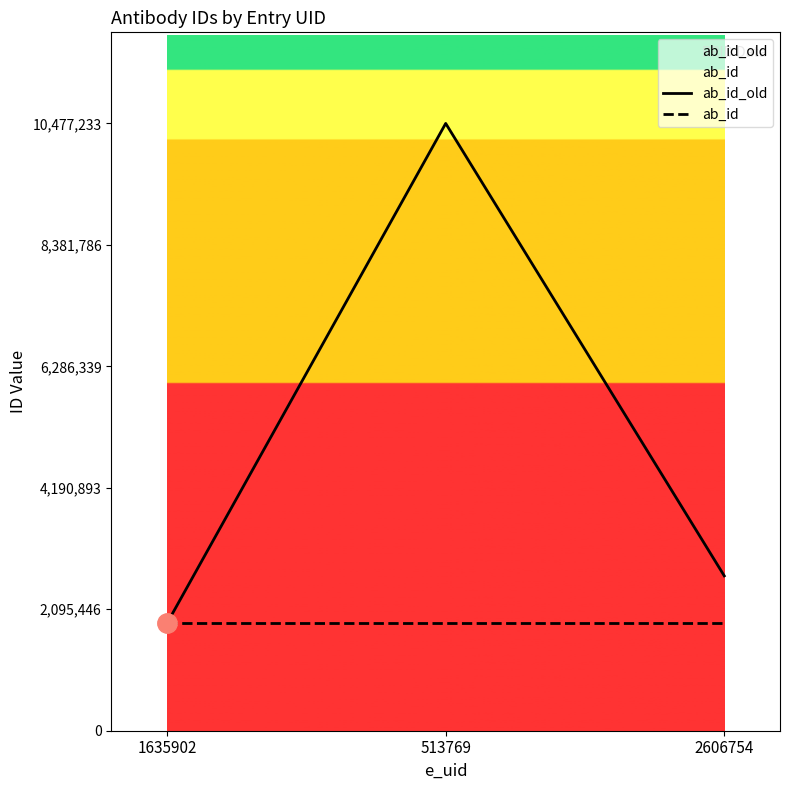

Reading right to left, list all the values displayed in this chart.

ab_id_old: 2671298	10477233	1856125
ab_id: 1856125	1856125	1856125